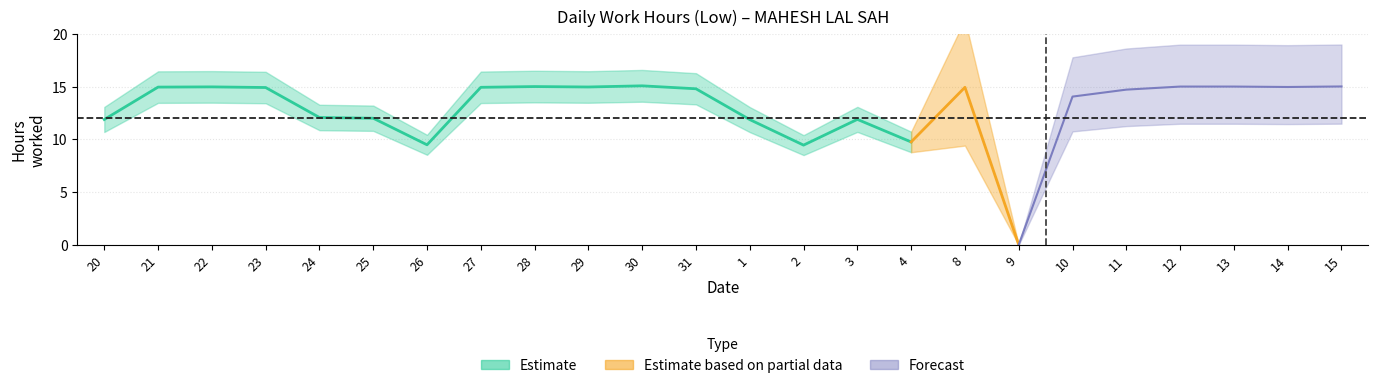

What is the greatest value displayed?

15.1